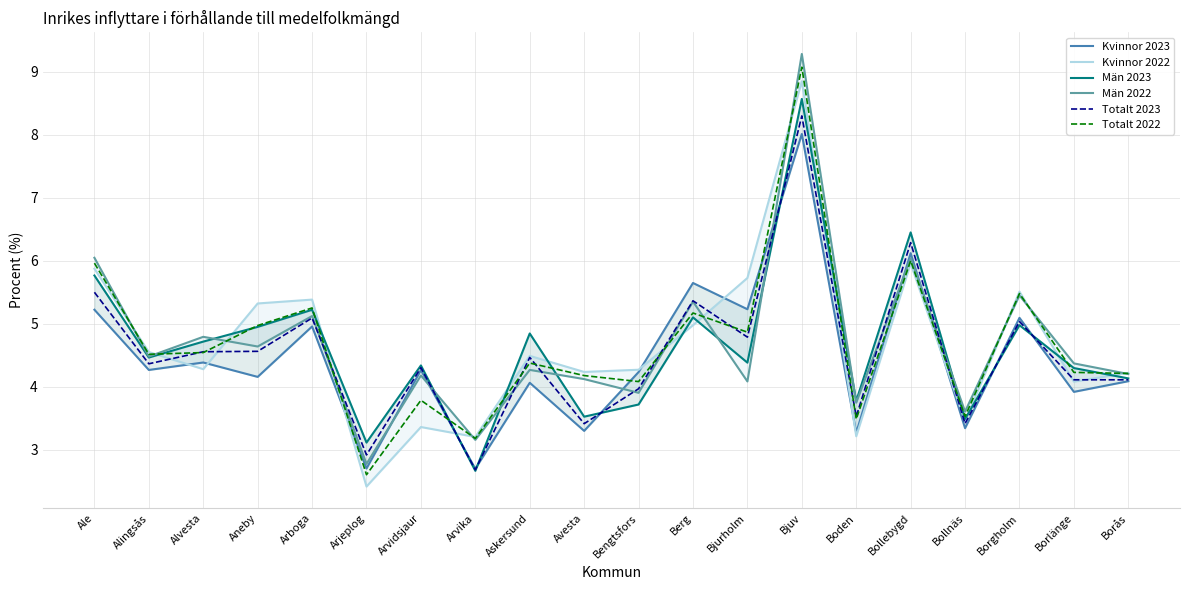

Between Aneby and Borlänge, which series saw the biggest shift?

Kvinnor 2022